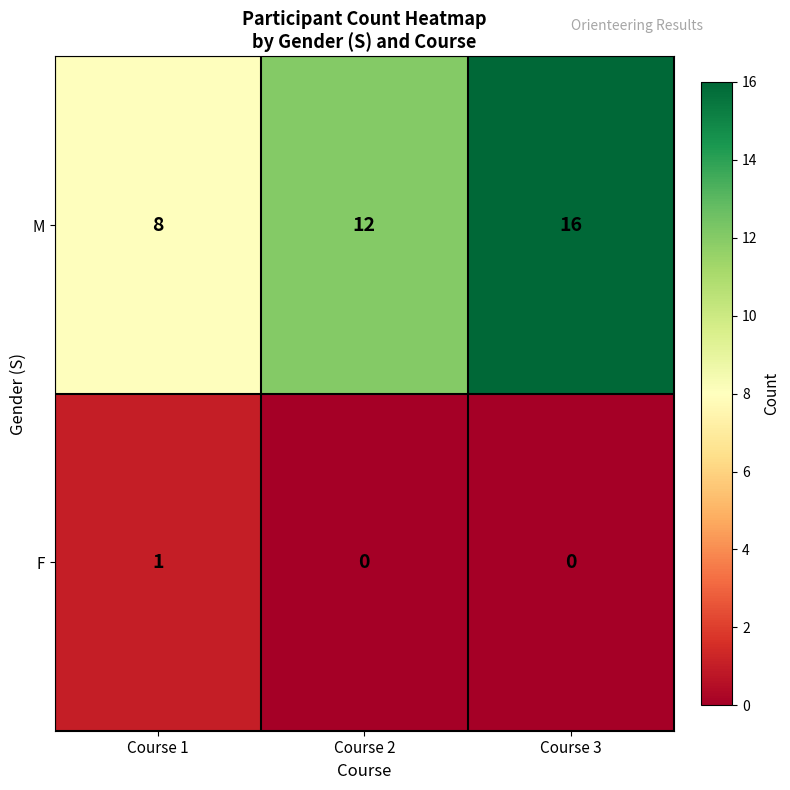

True or false: M has a value of 21 at Course 2.

False